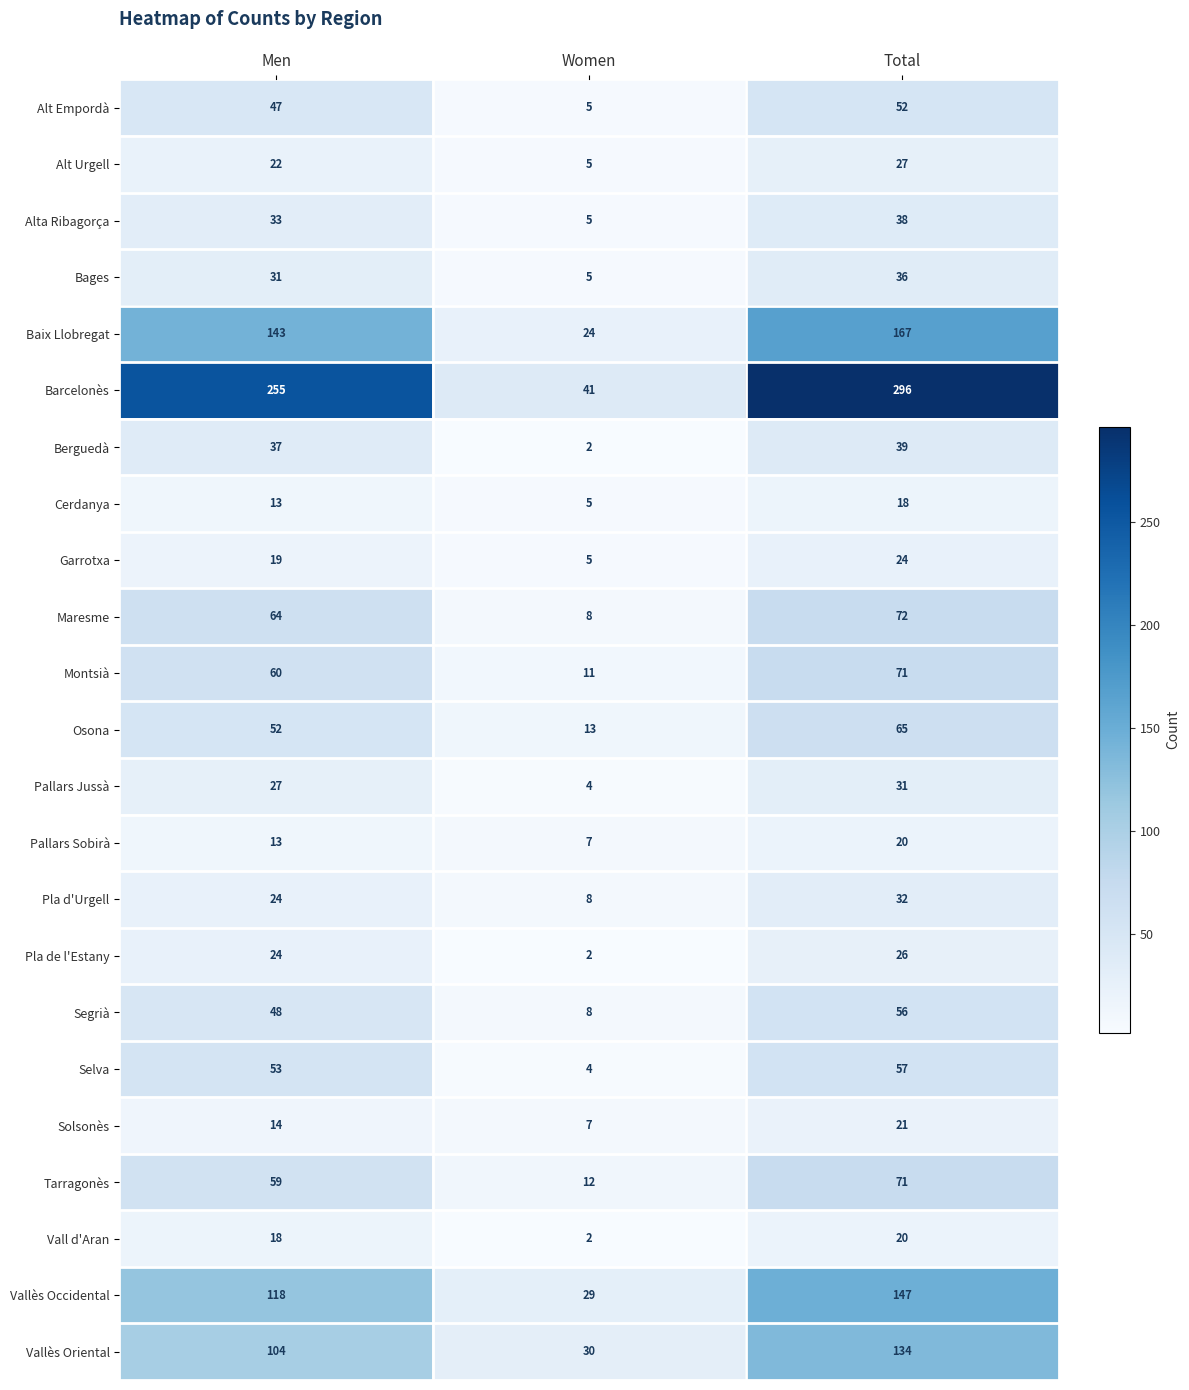

What is the difference between the highest and lowest values at Women?

39